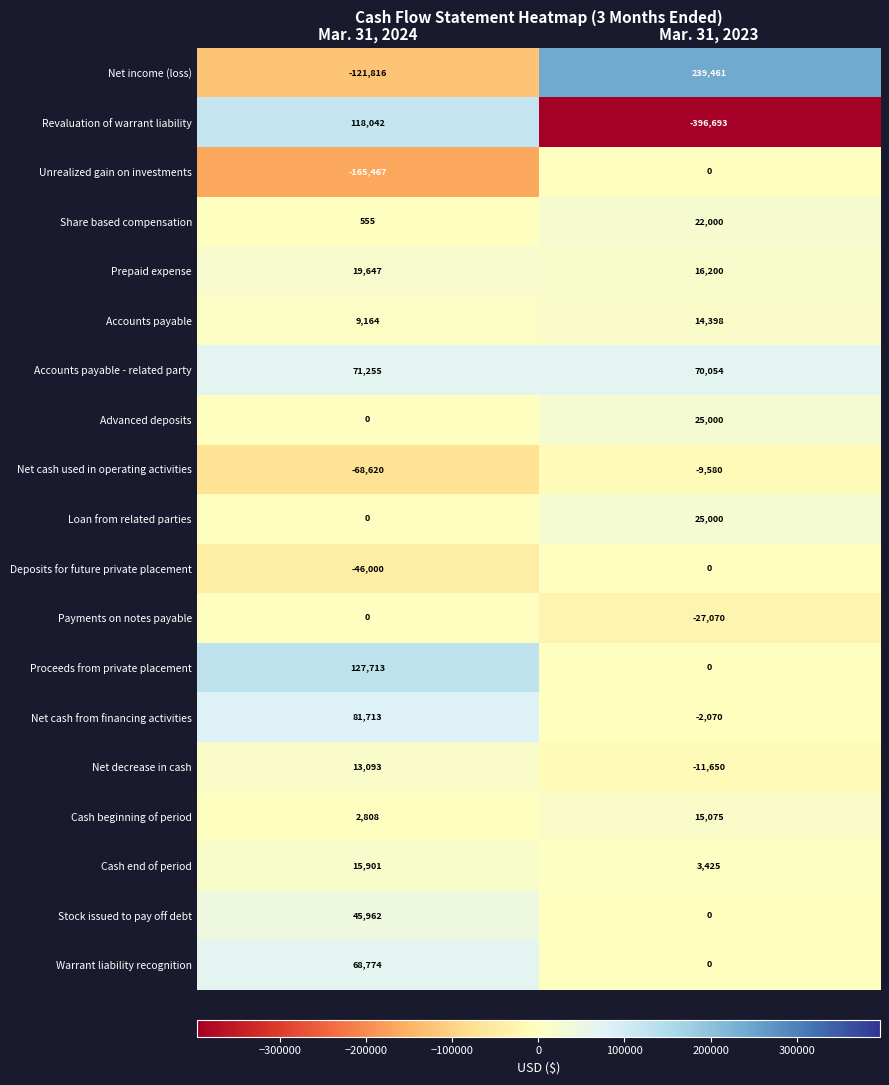

What is the difference between the Payments on notes payable values at Mar. 31, 2024 and Mar. 31, 2023?

27070